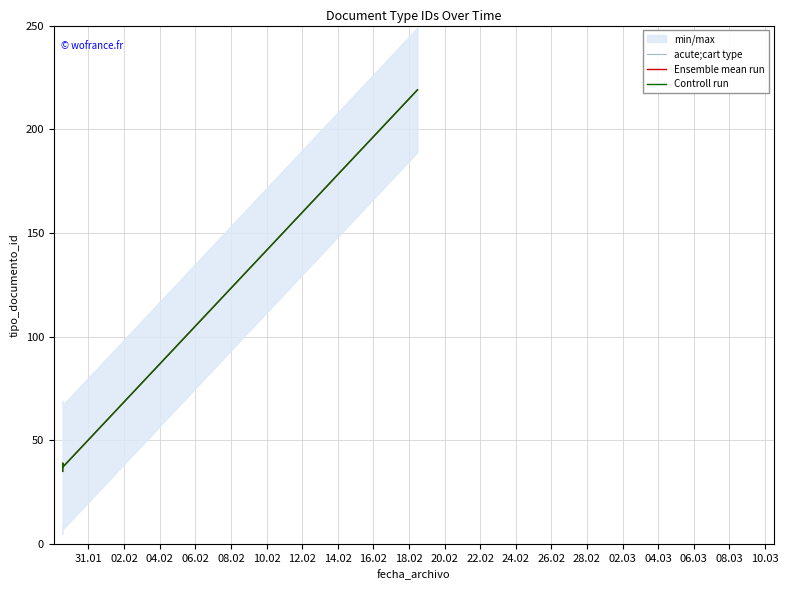

What is the smallest value displayed?

35